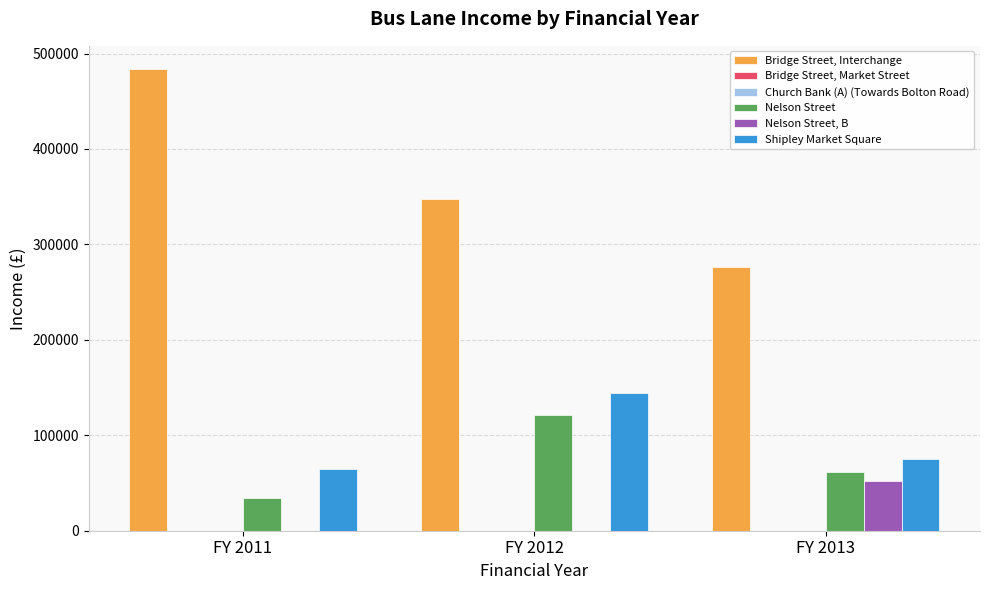

Are the bars horizontal?

No